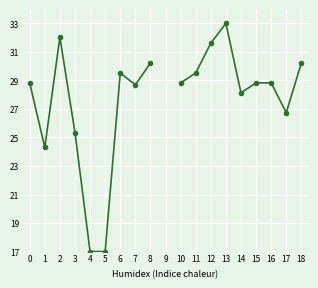

What is the sum of the values at 6 and 4?

46.5